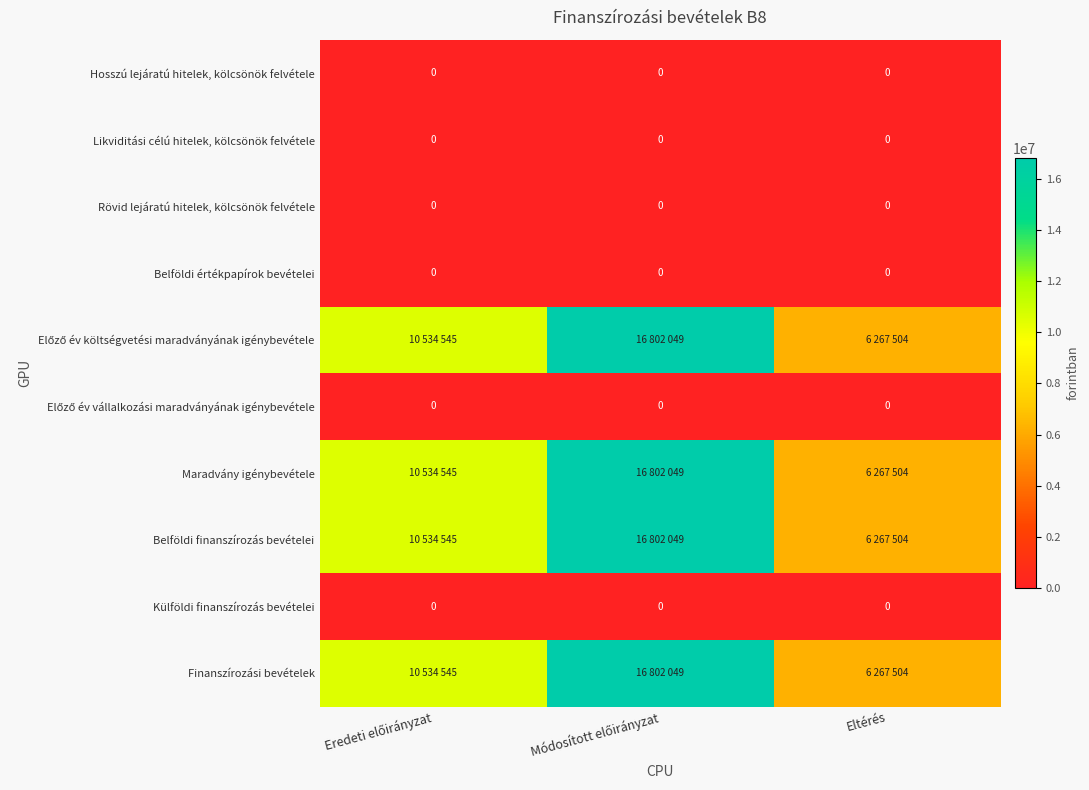

True or false: Belföldi értékpapírok bevételei has a value of 0 at Eltérés.

True